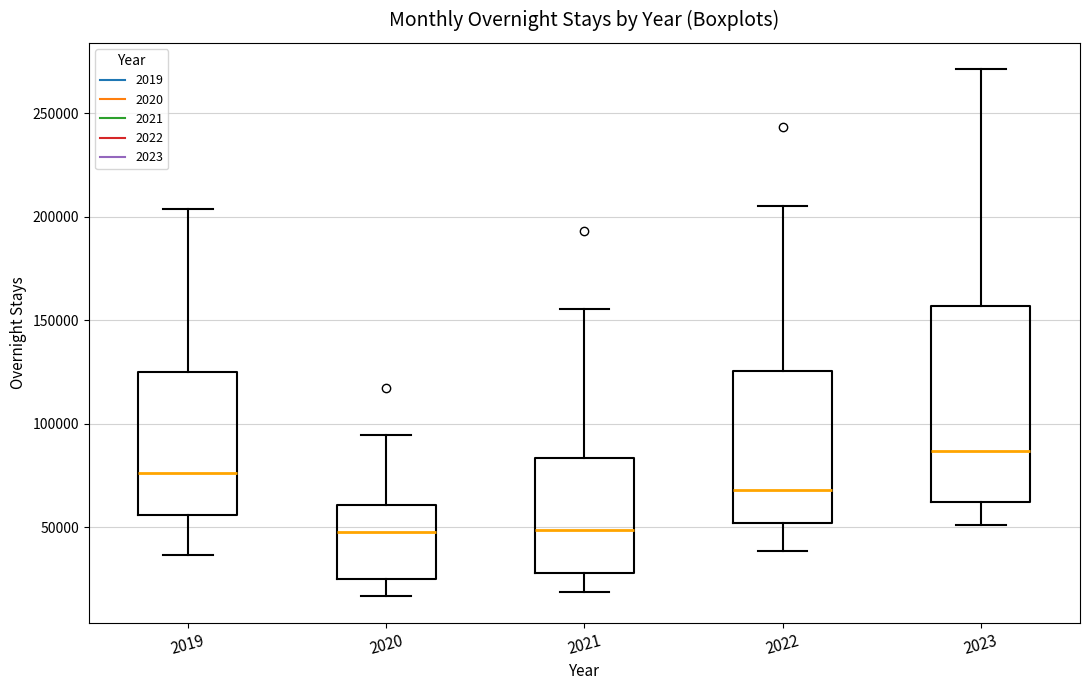

Which box is the tallest, from its lower edge to its upper edge?

2023